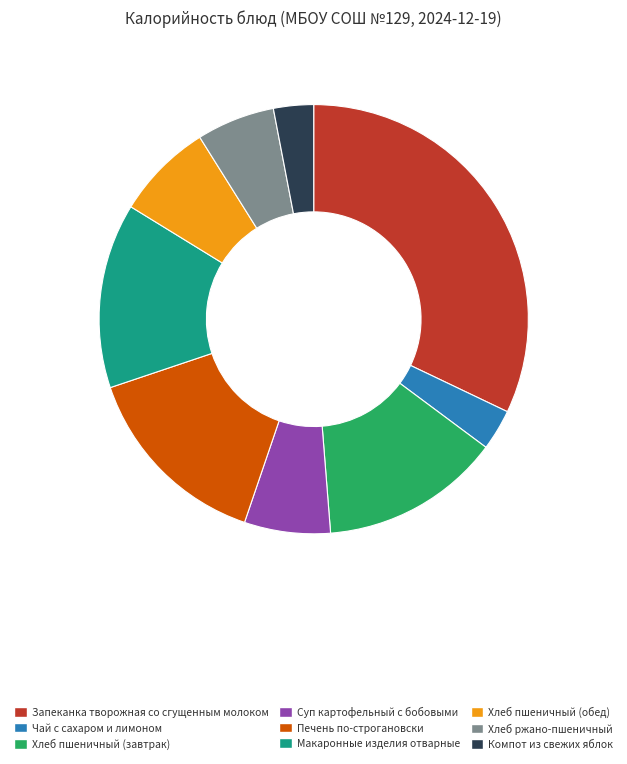

The Хлеб пшеничный (завтрак) slice represents 5% of the pie. True or false?

False